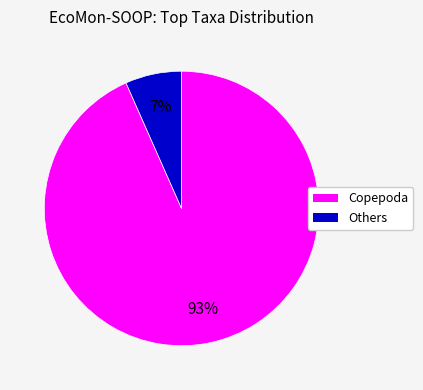

Does any single category account for the majority?

Yes